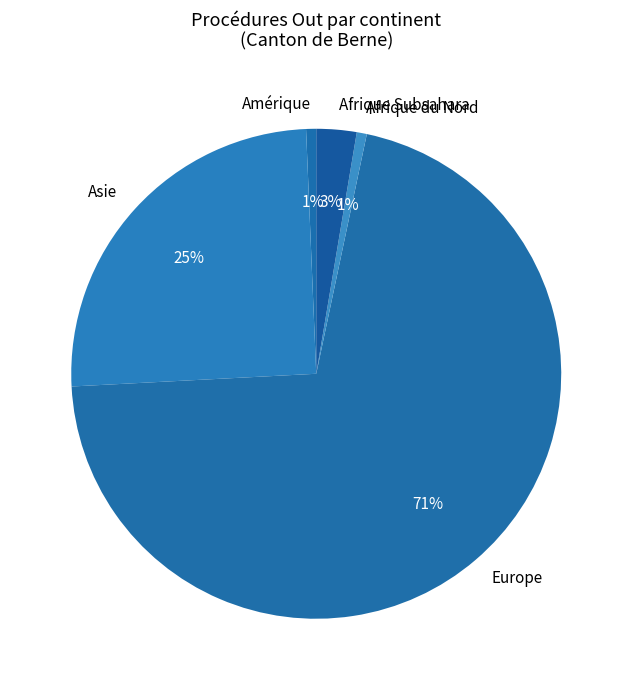

To the nearest percent, what is the combined percentage of Asie and Afrique Subsahara?

28%